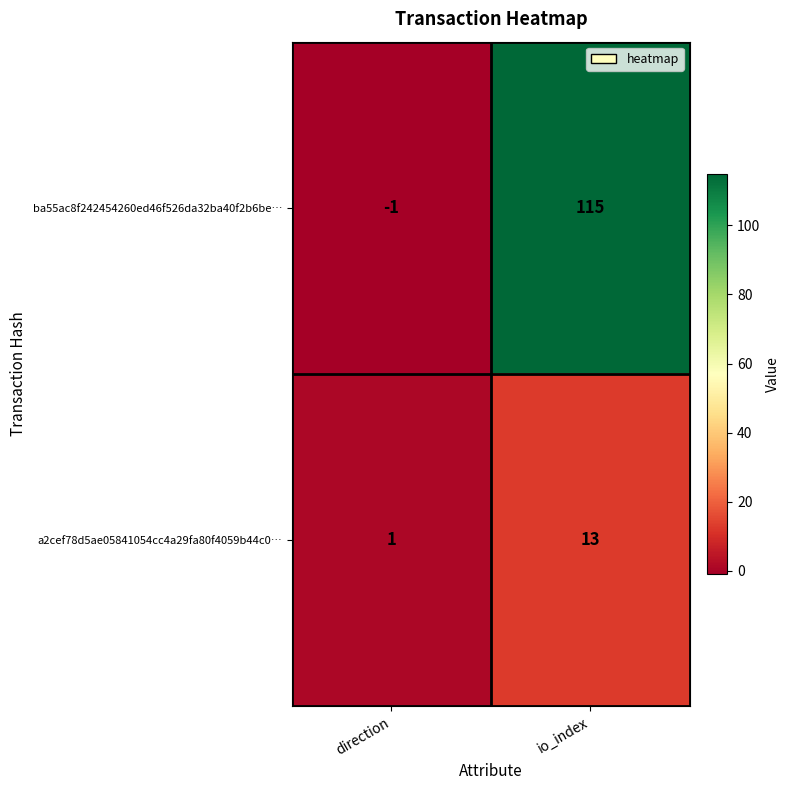

True or false: ba55ac8f242454260ed46f526da32ba40f2b6be… has a value of 0 at direction.

False